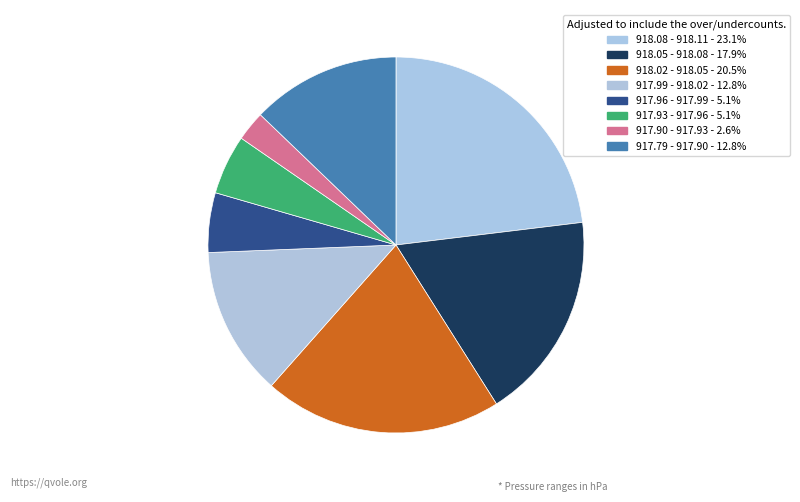

How many slices are in this pie chart?

8